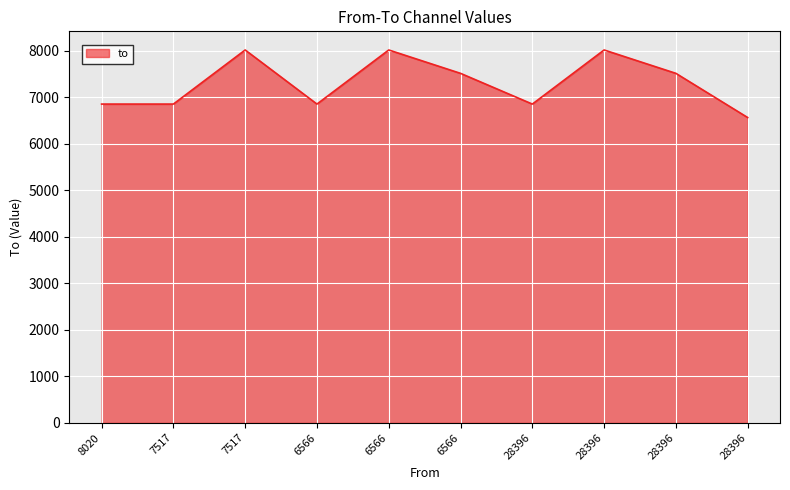

True or false: the data shows 7517 at 28396.

True